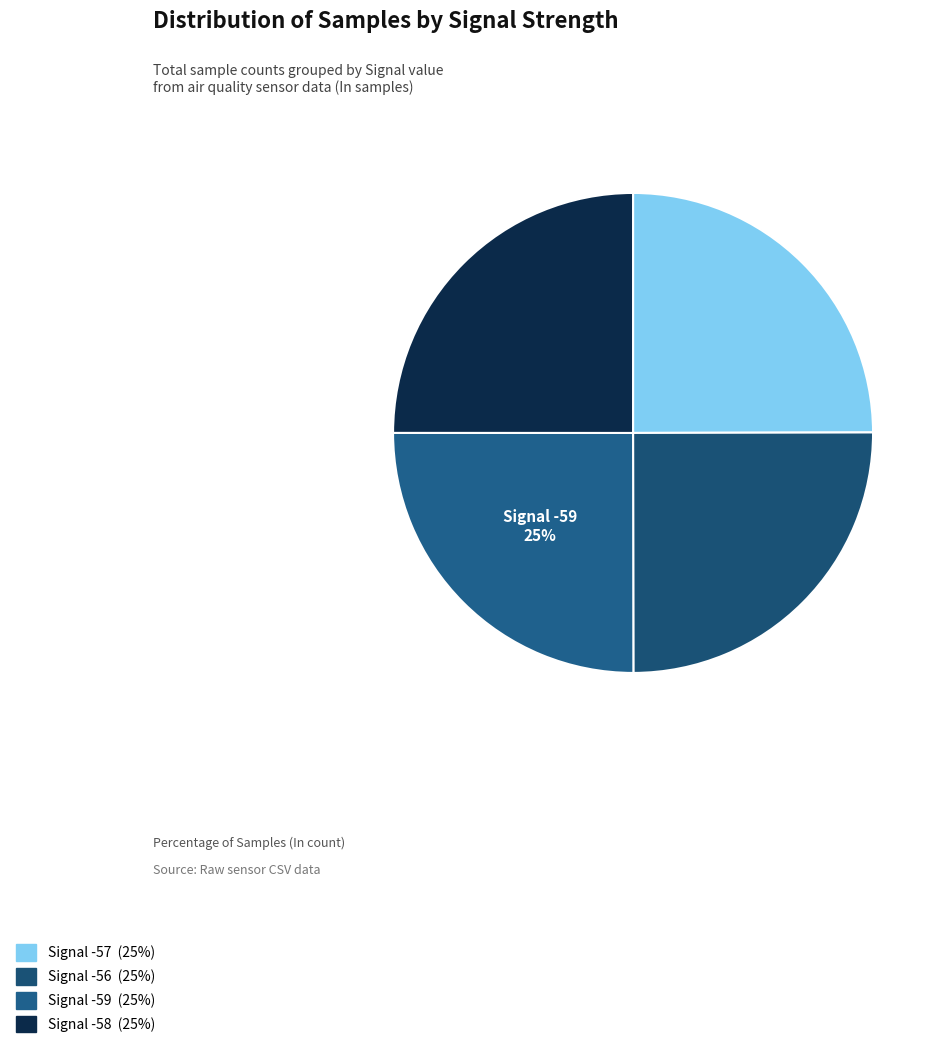

What percentage is the Signal -59 slice, to the nearest percent?

25%